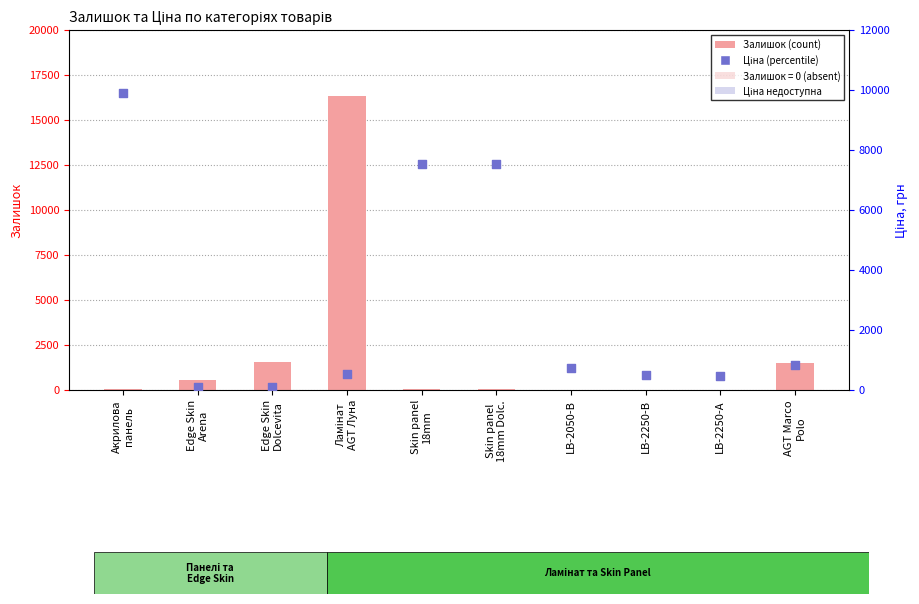

Which series contains the lowest Y value?

Залишок (count)